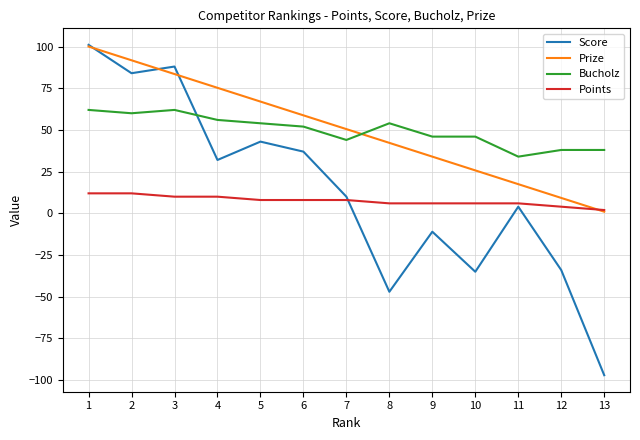

Rank the series at 12 from highest to lowest value.

Bucholz, Prize, Points, Score